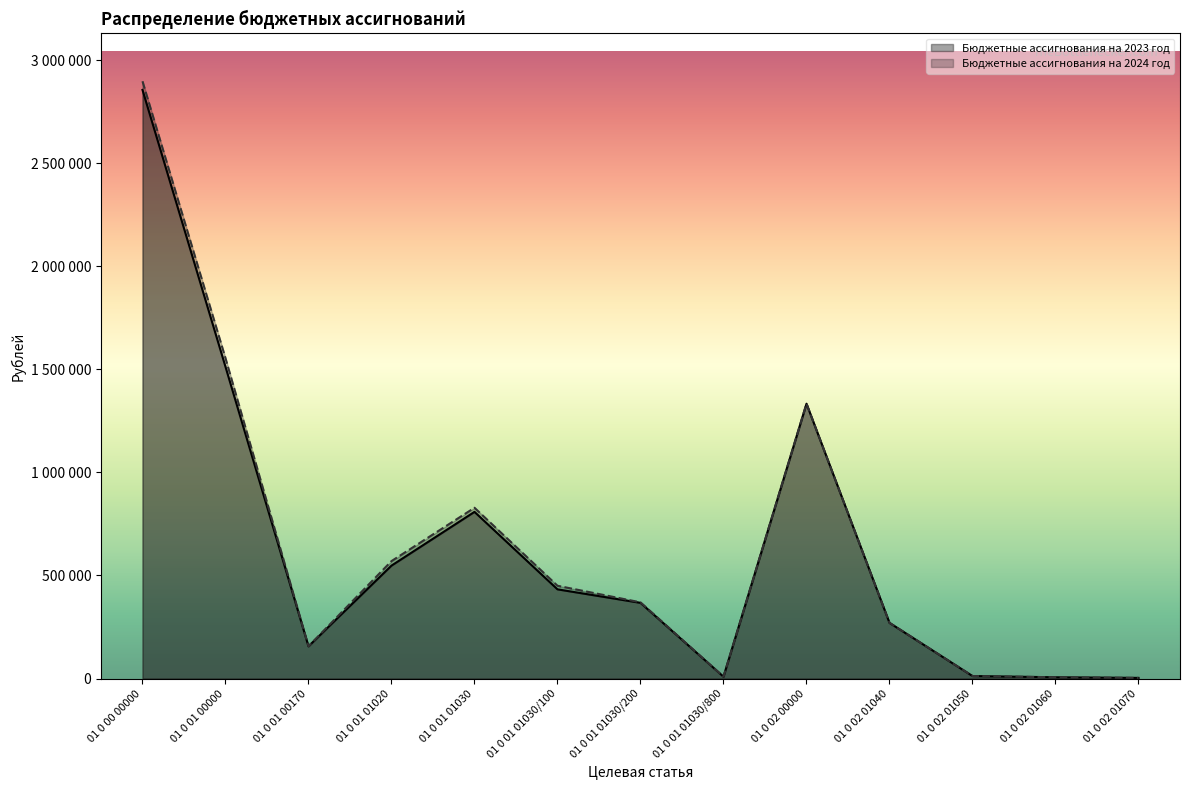

True or false: Бюджетные ассигнования на 2024 год has more than 2 interior local peaks.

False